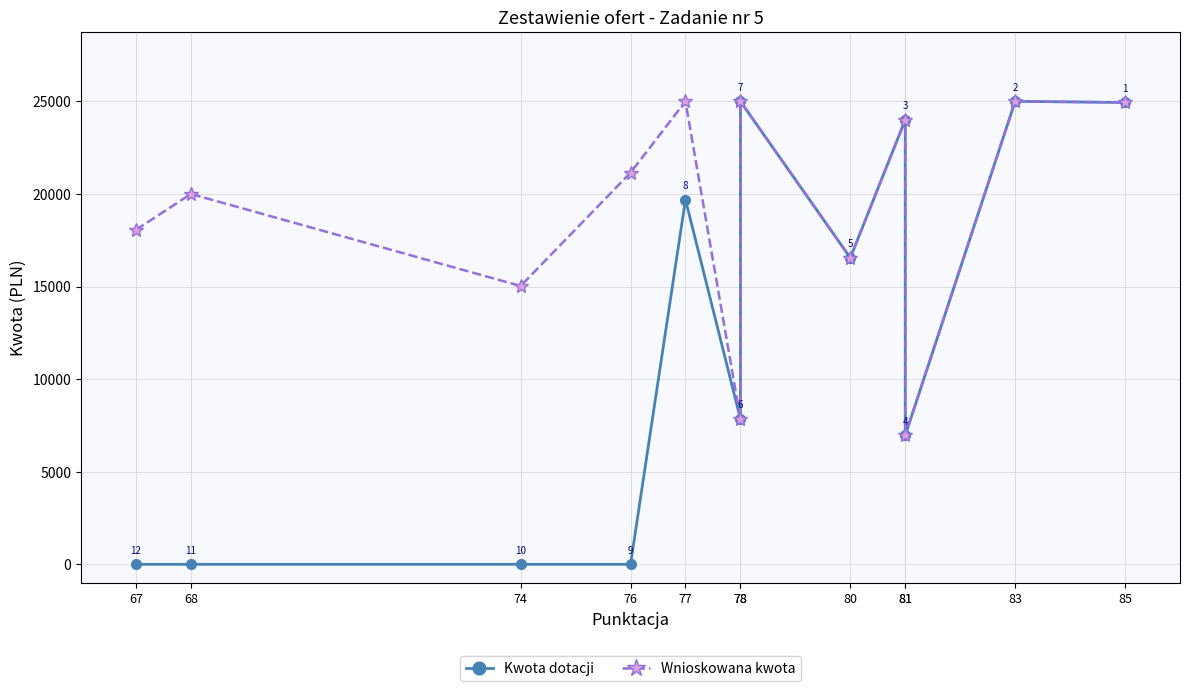

What is the value of the Kwota dotacji point at the 6th from the left?

7850.0